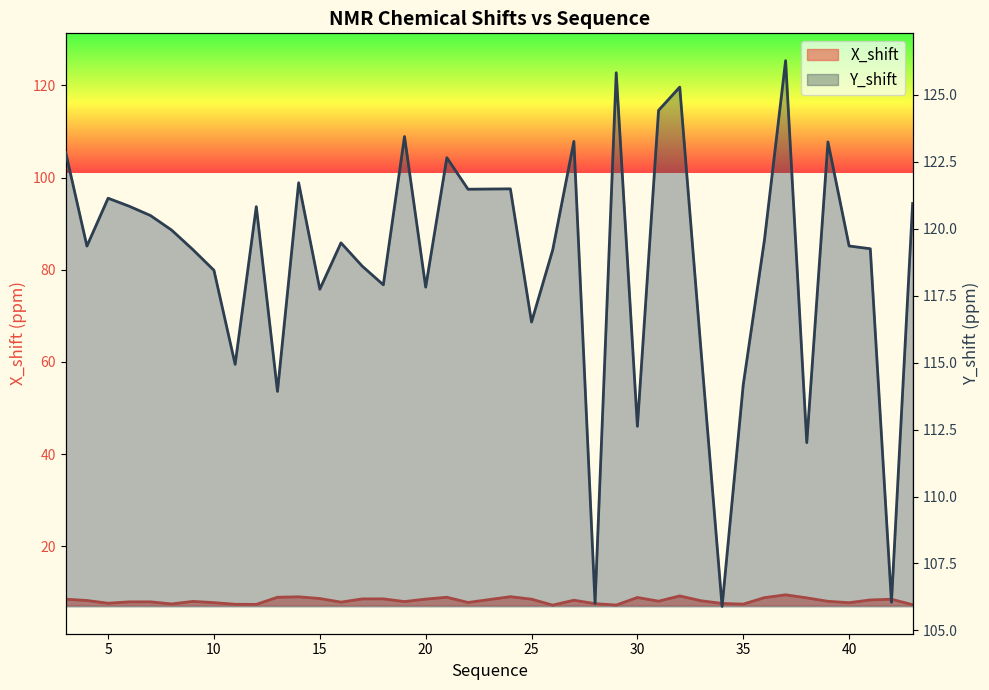

What is the minimum value shown in the chart?

7.2